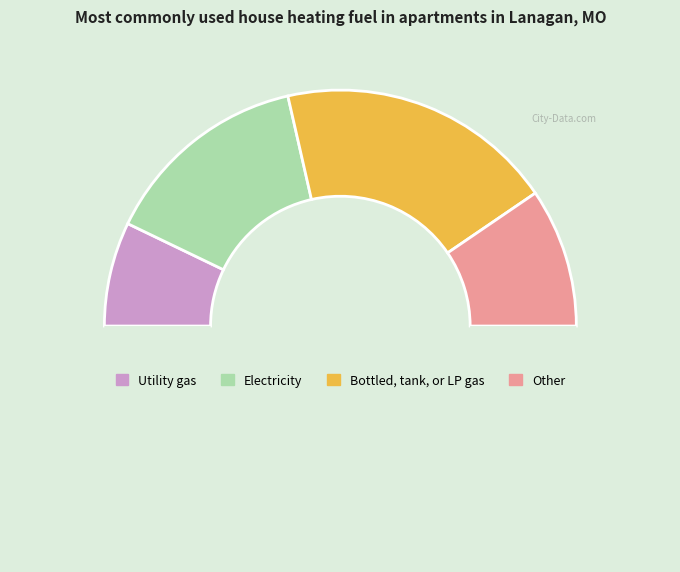

How many segments does this pie chart have?

5